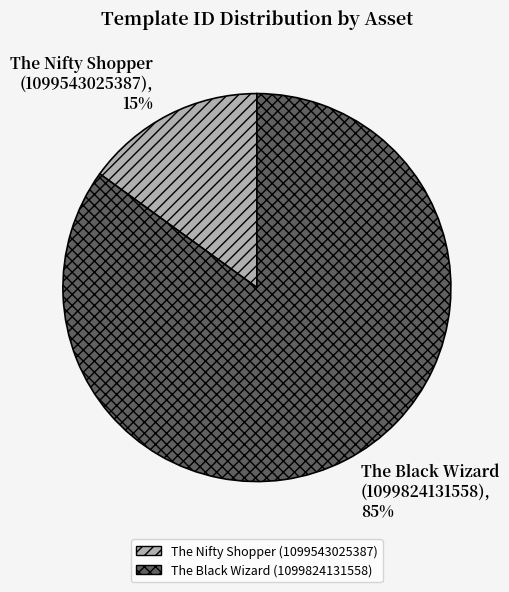

Between The Nifty Shopper (1099543025387), 15% and The Black Wizard (1099824131558), 85%, which is larger?

The Black Wizard (1099824131558), 85%